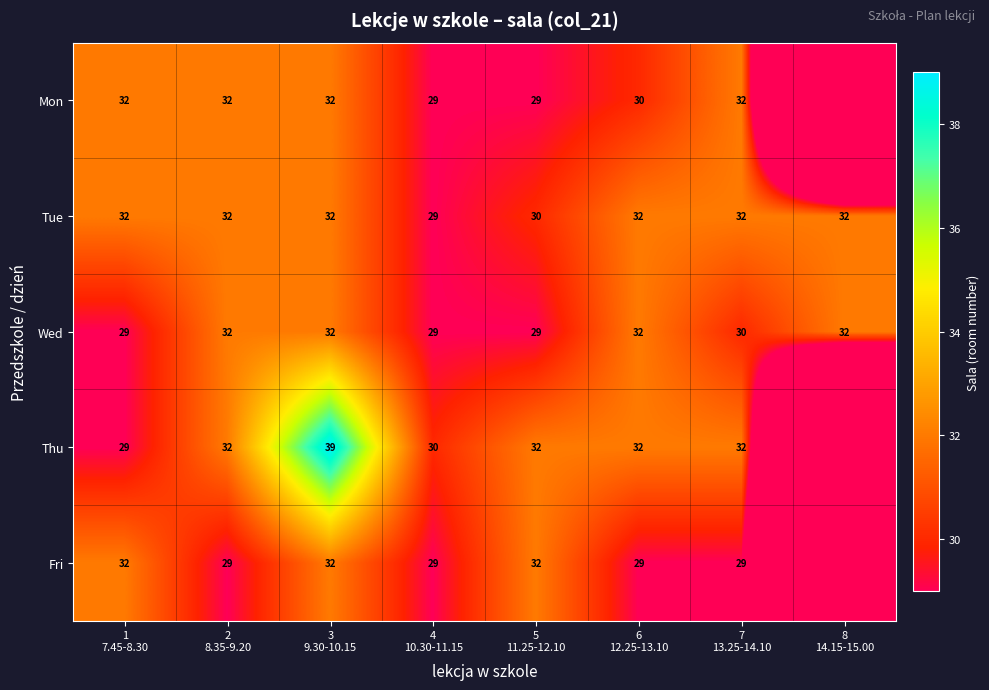

What is the difference between the second highest and minimum values in the Tue series?

3